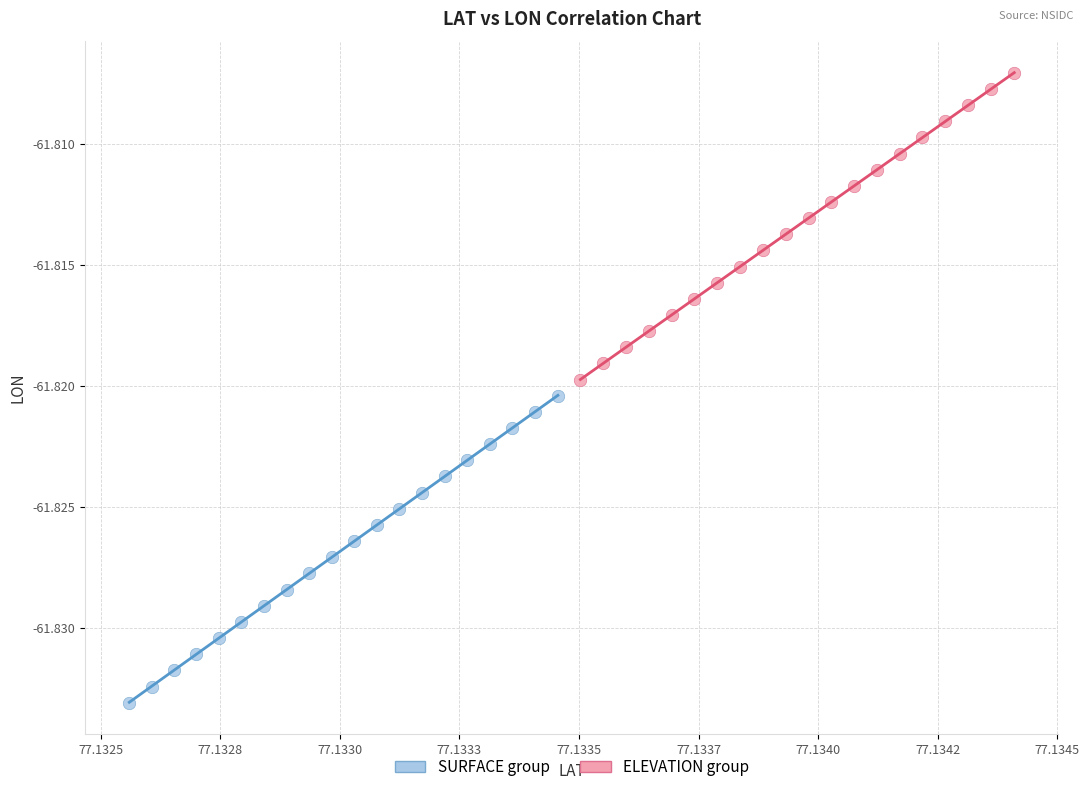

Which series contains the highest Y value?

ELEVATION group